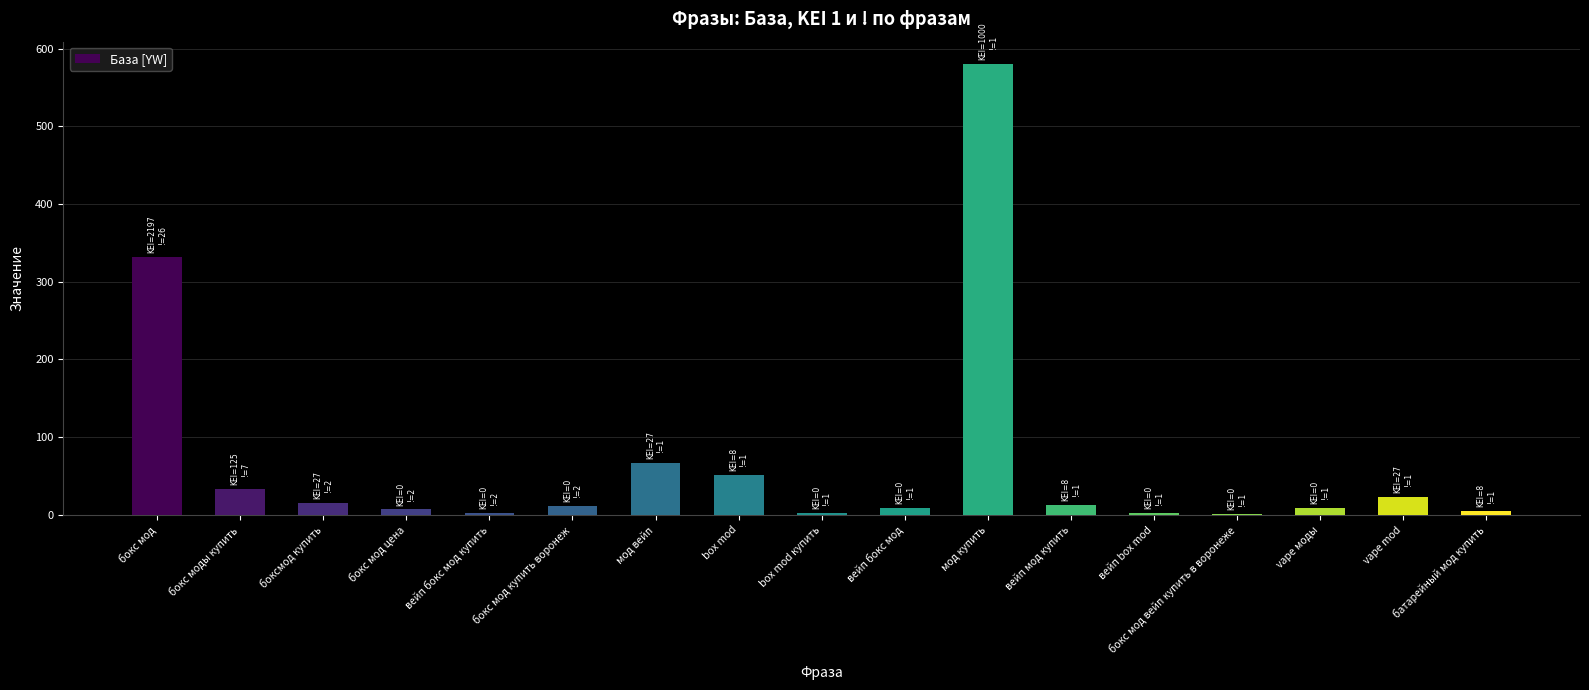

What is the difference between the values at мод вейп and vape mod?

44